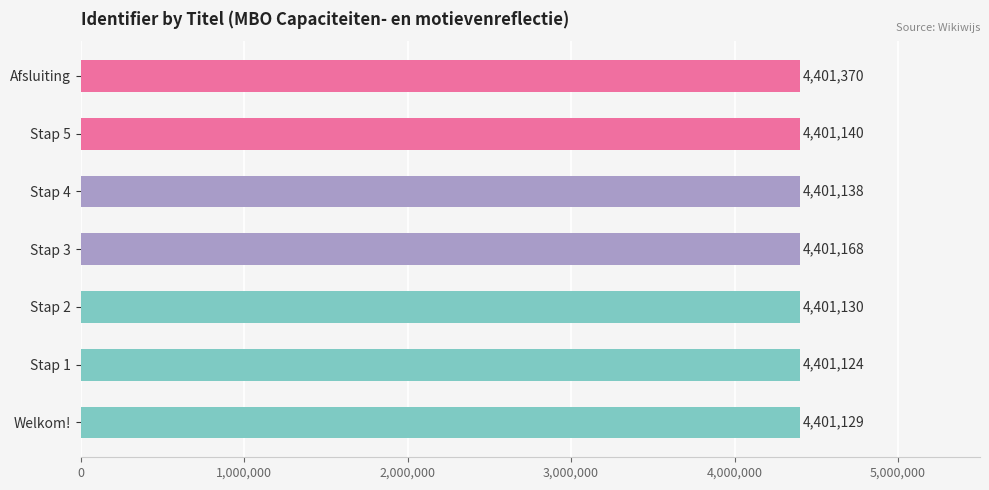

Which label corresponds to the largest value in the chart?

Afsluiting